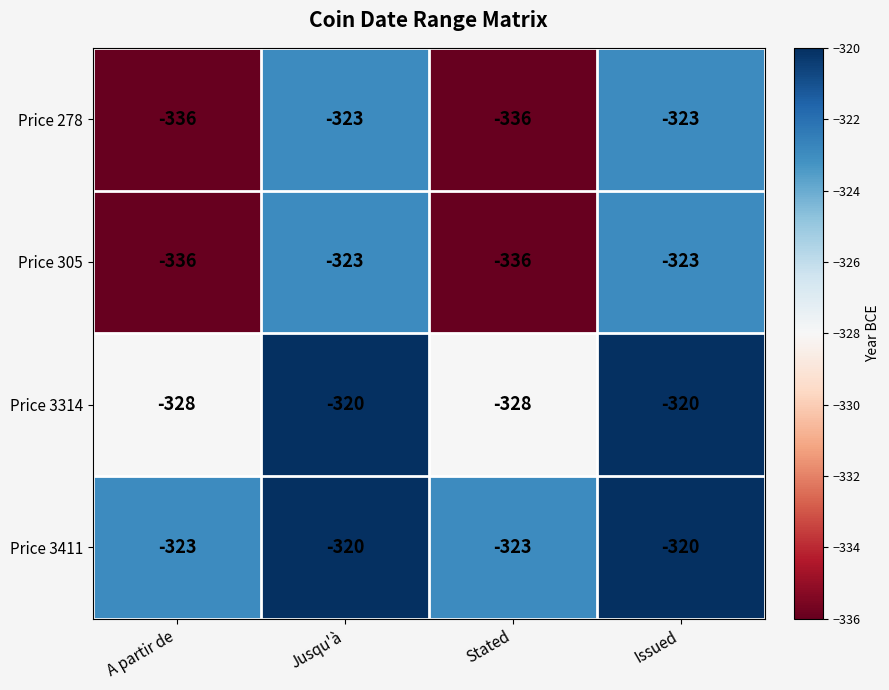

What is the lowest value of the Price 305 series?

-336